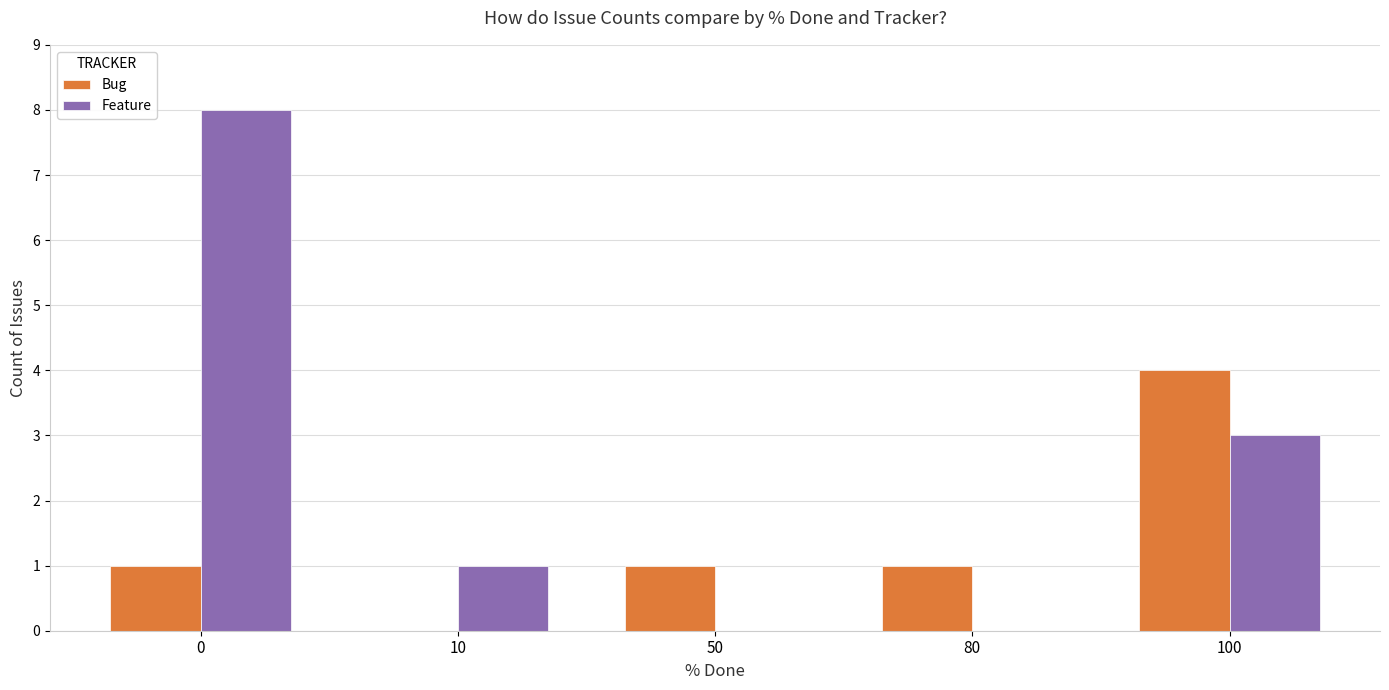

Are the bars horizontal?

No